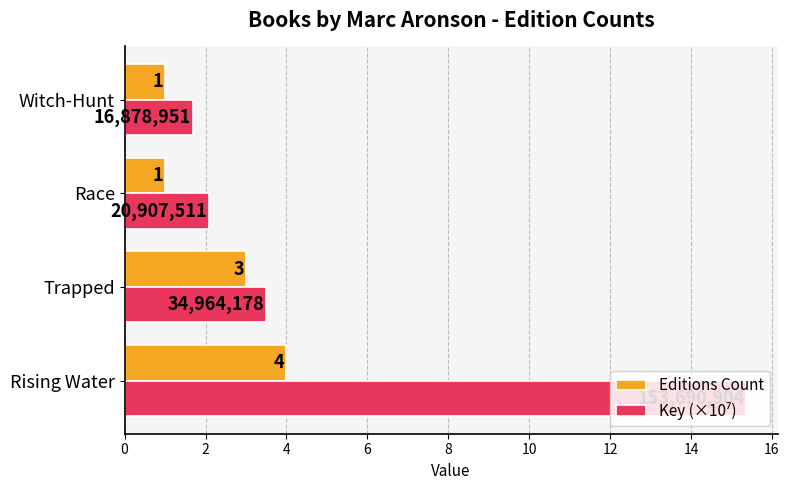

What is the approximate value of Editions Count at Witch-Hunt?

1.0